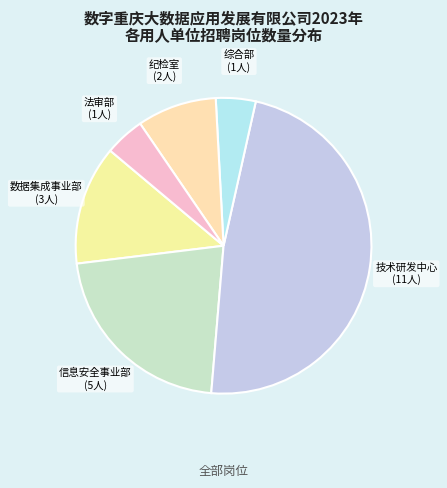

What is the largest slice in the pie chart?

技术研发中心